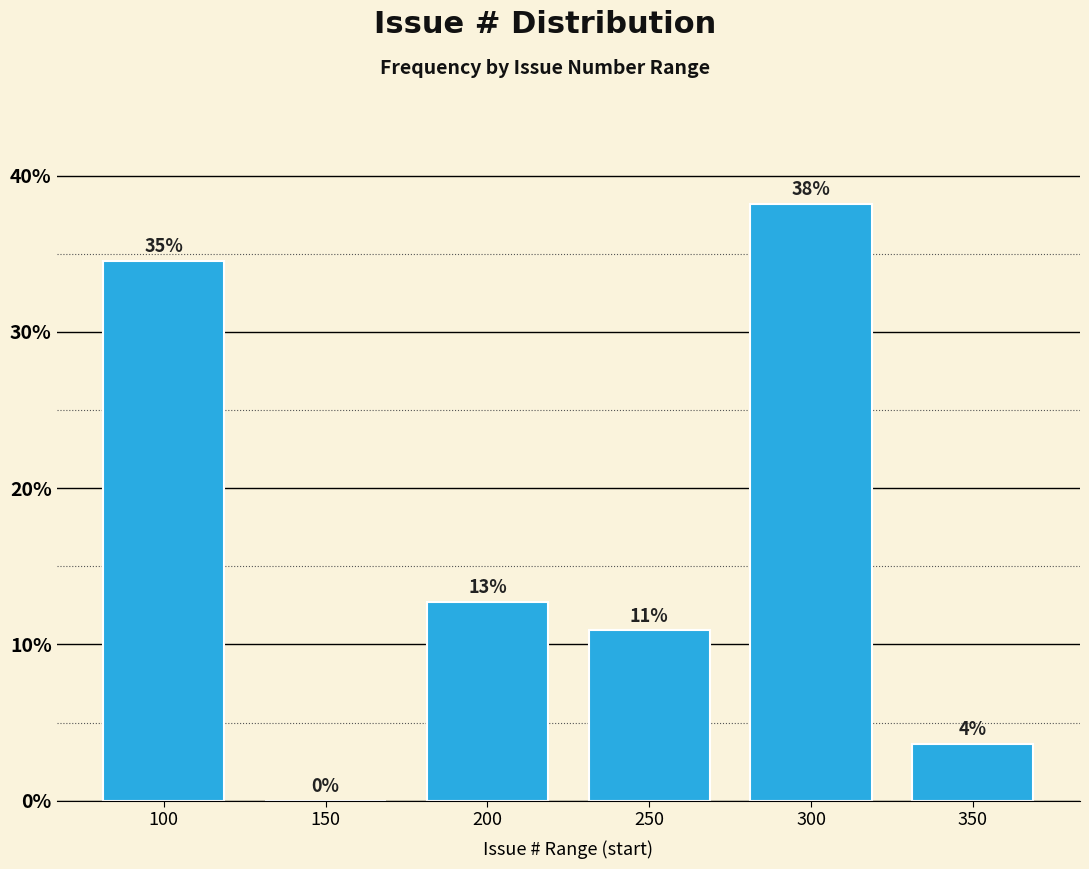

Are the bars horizontal?

No